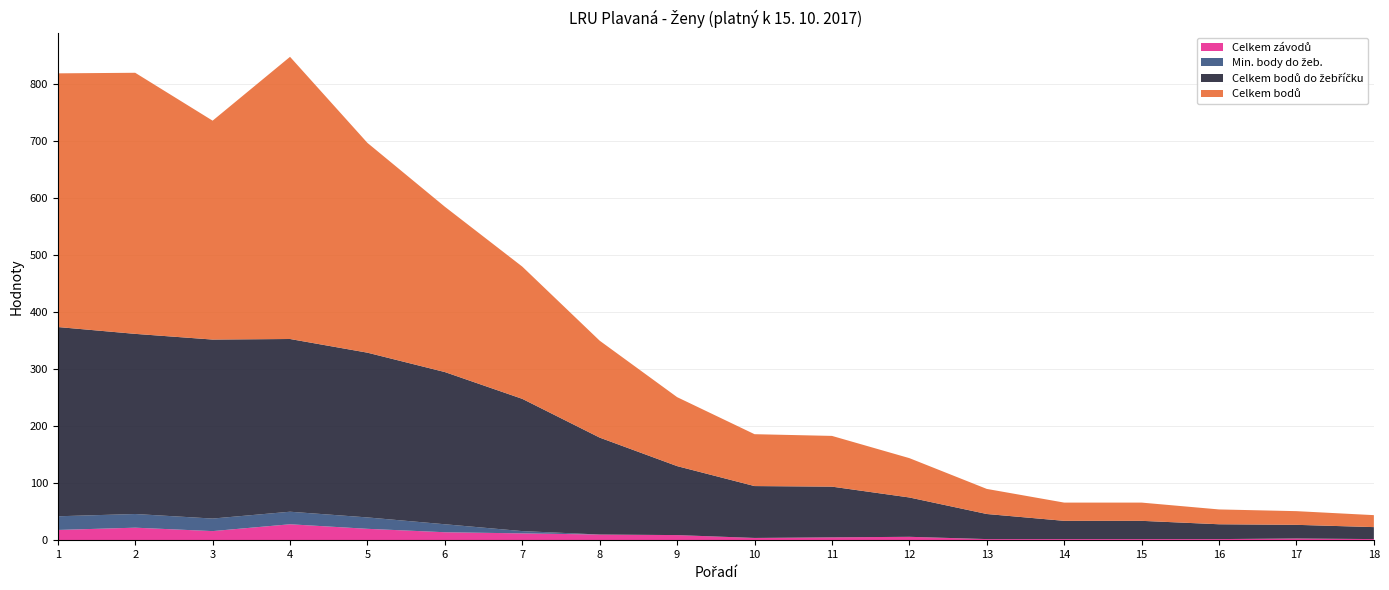

Reading right to left, transcribe all the data shown in this chart.

Celkem bodů: 18=21	17=24	16=26	15=32	14=32	13=44	12=69	11=89	10=91	9=121	8=170	7=232	6=290	5=368	4=495	3=384	2=458	1=445
Celkem bodů do žebříčku: 18=21	17=24	16=26	15=32	14=32	13=44	12=69	11=89	10=91	9=121	8=170	7=232	6=267	5=289	4=303	3=314	2=316	1=332
Celkem závodů: 18=2	17=3	16=2	15=2	14=2	13=2	12=6	11=5	10=4	9=9	8=10	7=12	6=14	5=20	4=28	3=16	2=22	1=18
Min. body do žeb.: 18=0	17=0	16=0	15=0	14=0	13=0	12=0	11=0	10=0	9=0	8=0	7=4	6=14	5=20	4=22	3=22	2=24	1=24